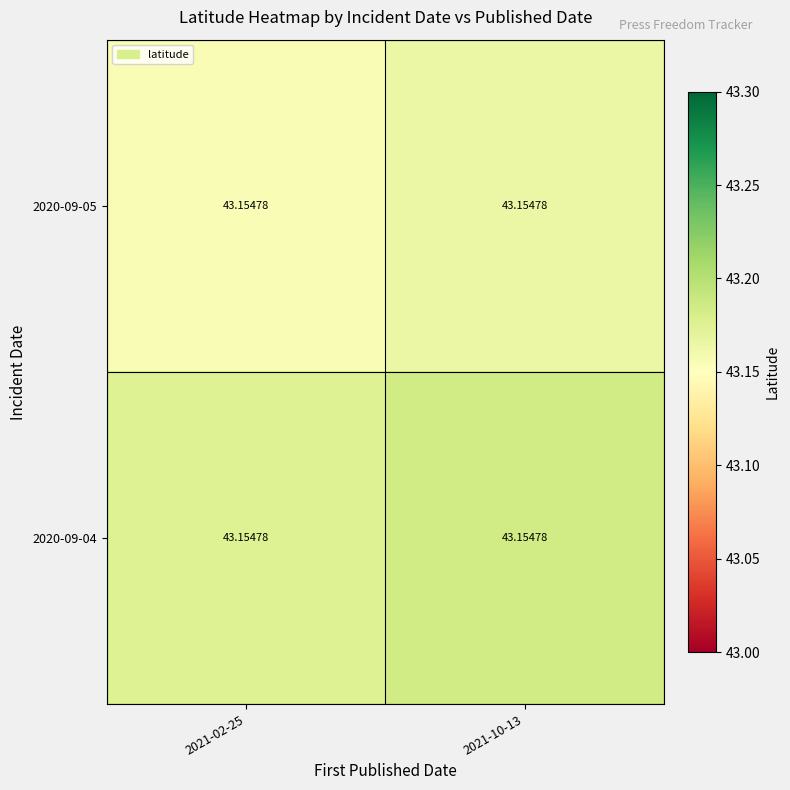

How many 2020-09-05 values are between 43 and 44?

2